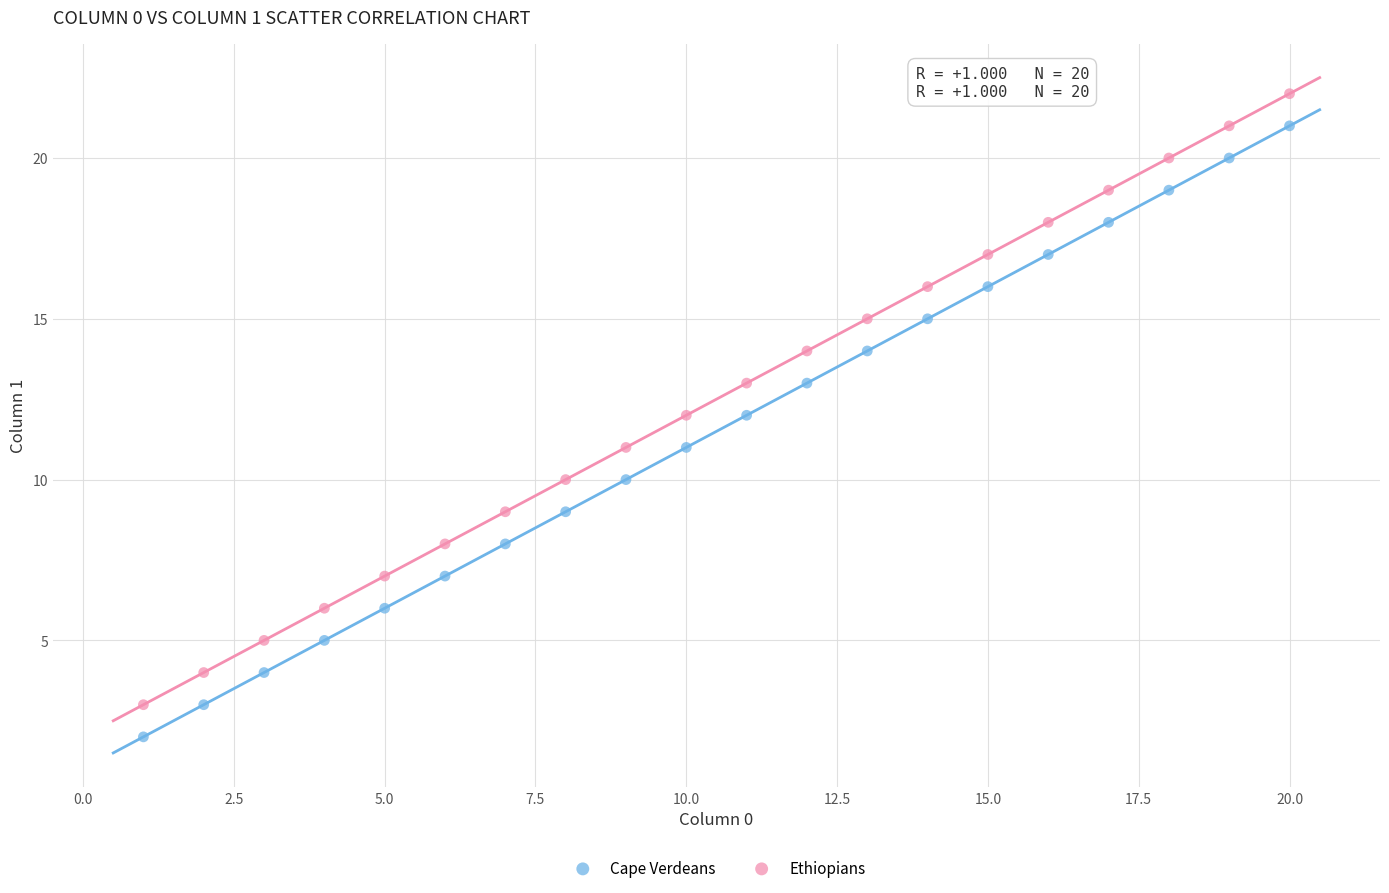

Which series reaches the maximum Y coordinate?

Ethiopians